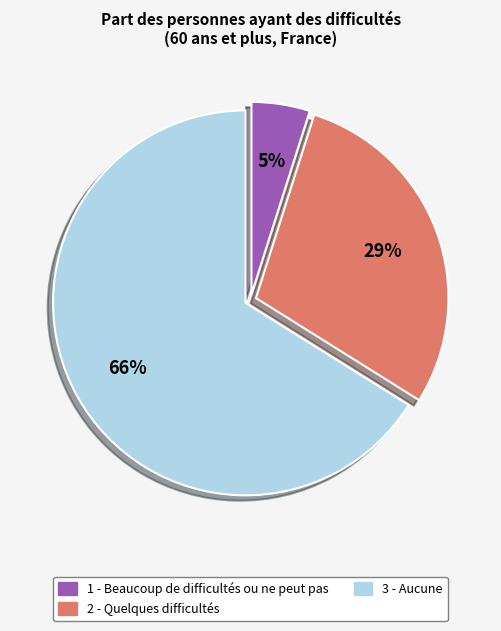

Is the sum of 2 - Quelques difficultés and 3 - Aucune greater than half?

Yes